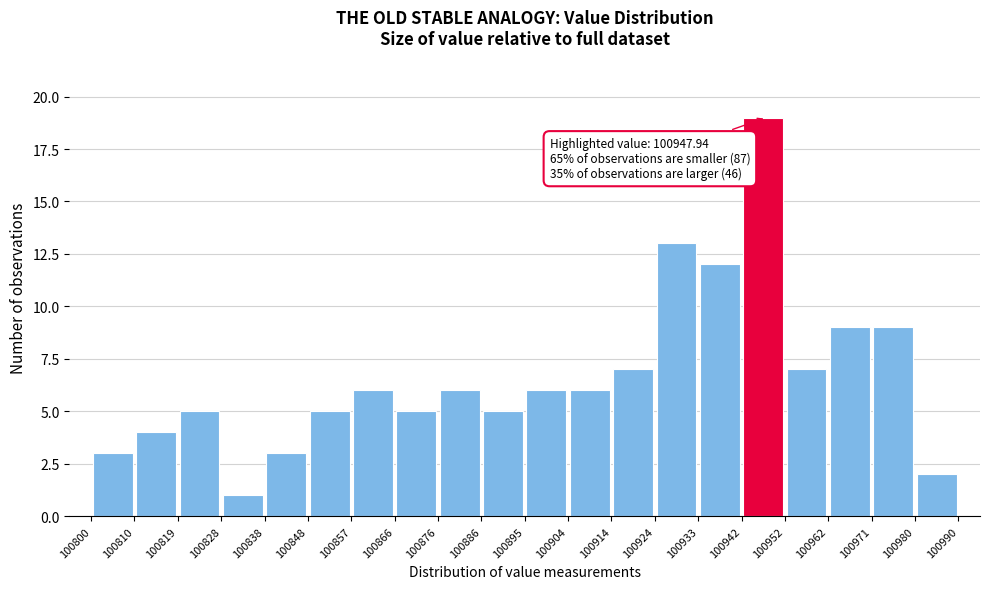

Over which range of the x-axis is the bar tallest?

100942 to 100952